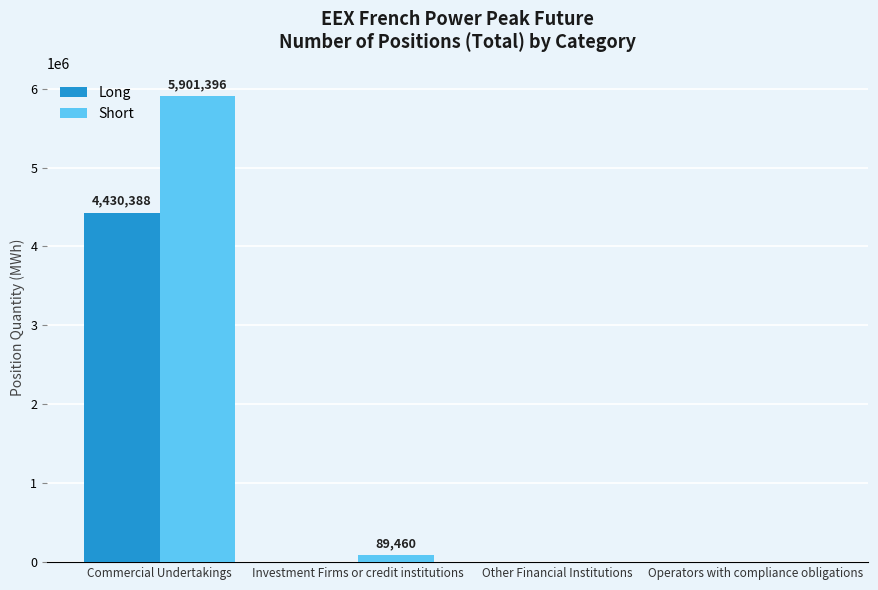

Reading right to left, transcribe all the data shown in this chart.

Long: Operators with compliance obligations=0	Other Financial Institutions=0	Investment Firms or credit institutions=0	Commercial Undertakings=4430388
Short: Operators with compliance obligations=0	Other Financial Institutions=0	Investment Firms or credit institutions=89460	Commercial Undertakings=5901396